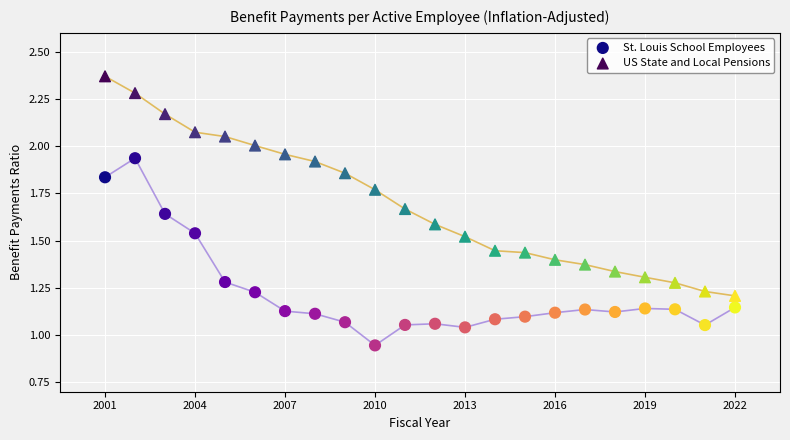

Which series has the widest spread of Y values?

US State and Local Pensions